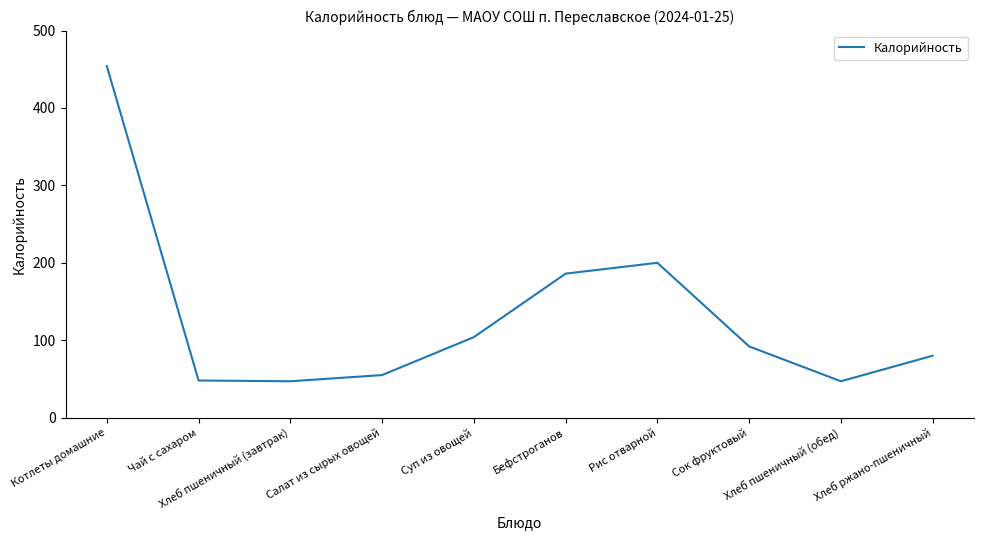

The value at Салат из сырых овощей is 55. True or false?

True